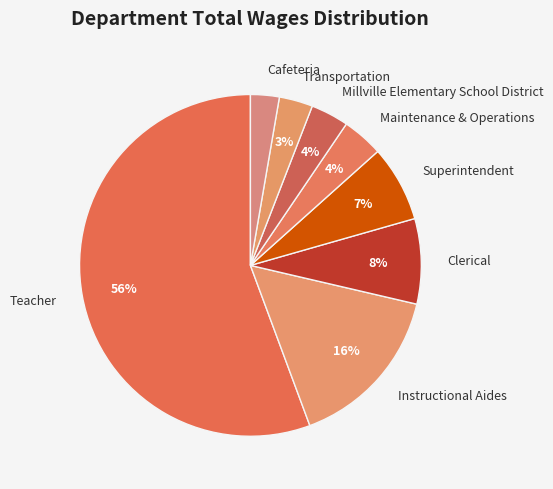

To the nearest percent, what is the difference between the Instructional Aides and Millville Elementary School District slice percentages?

12%